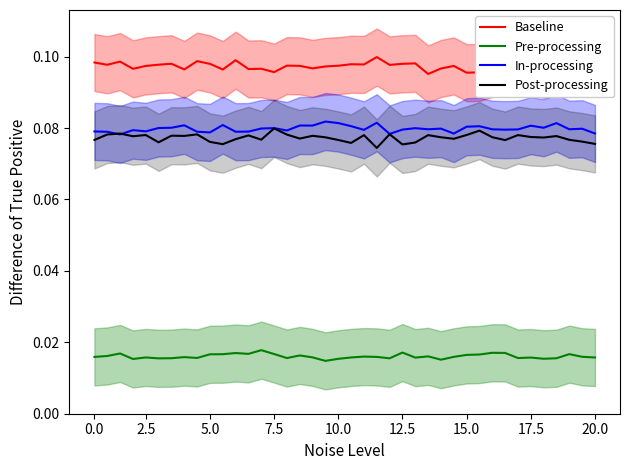

The value of In-processing at 23 is 0.1. True or false?

True